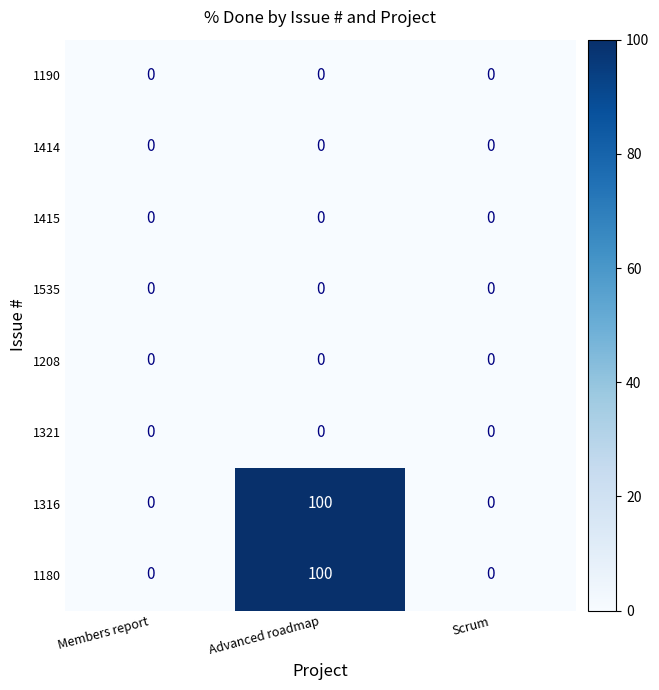

At which category is the sum across all series the highest?

Advanced roadmap